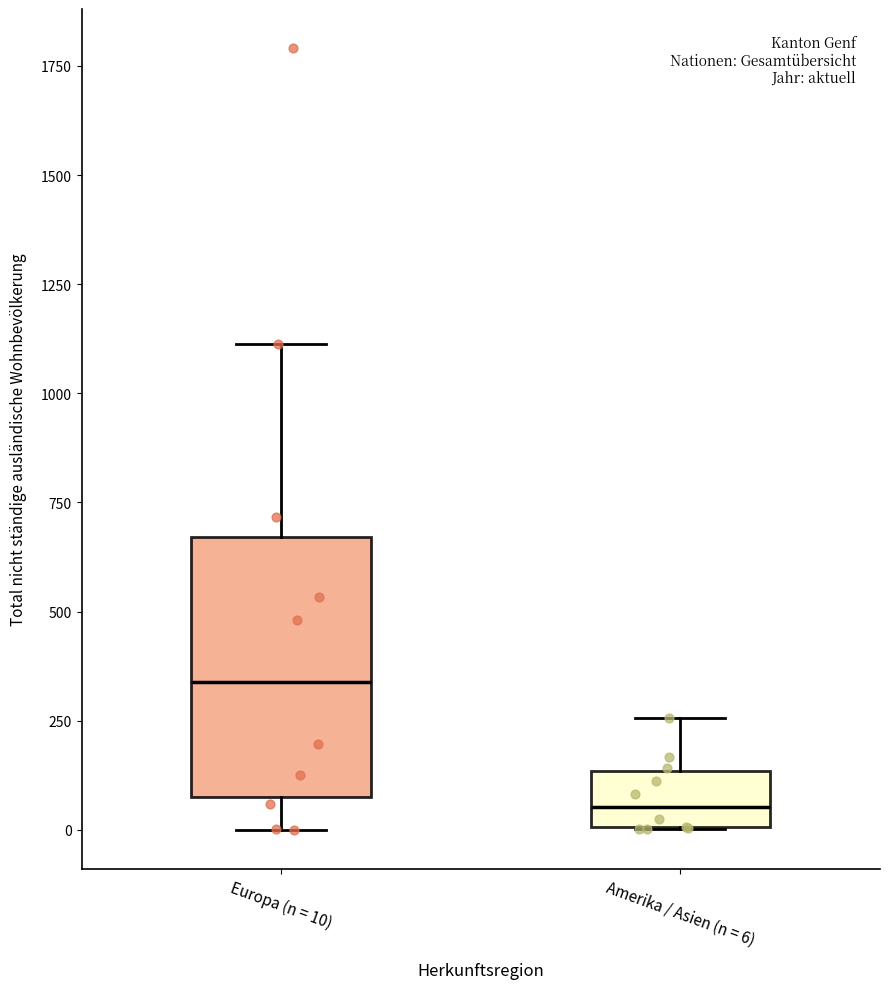

Comparing the boxes themselves (not the whiskers), which one is the tallest?

Europa (n = 10)